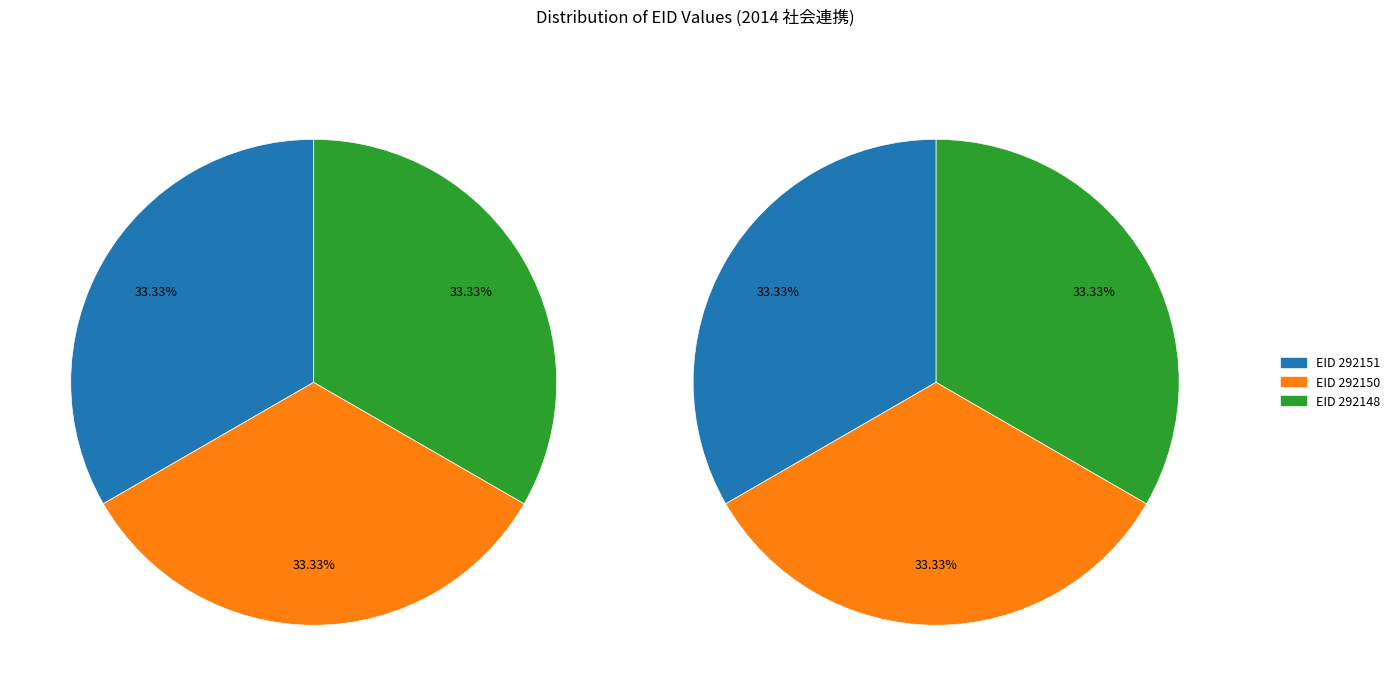

How many slices are in this pie chart?

3